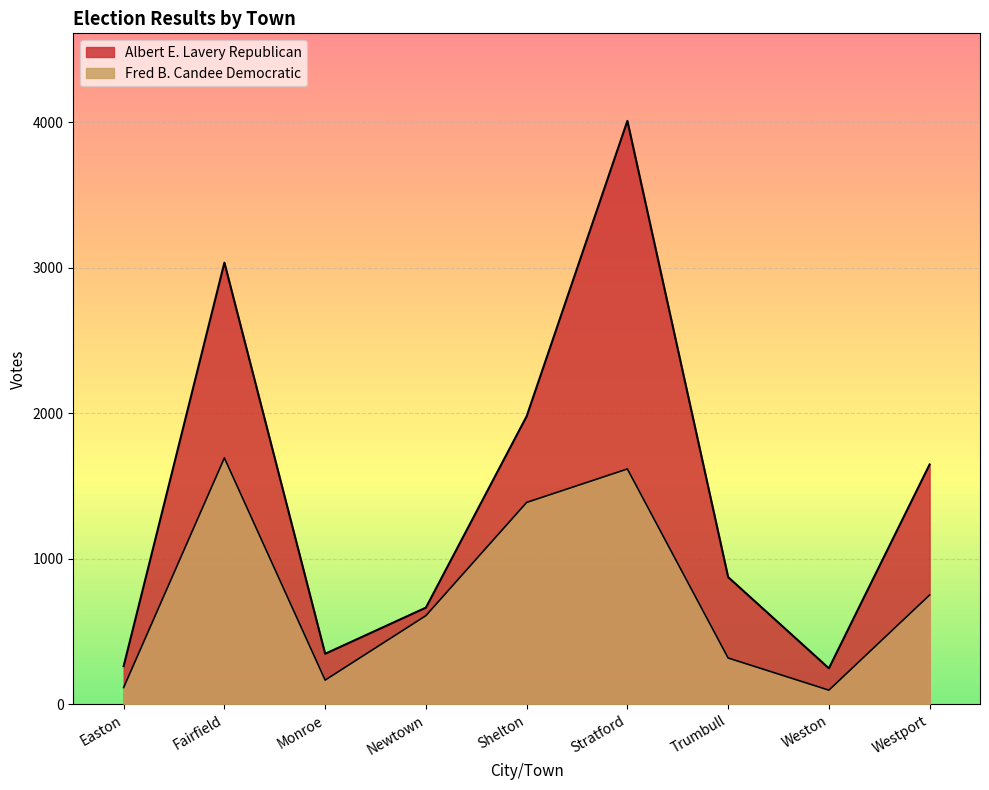

What is the approximate value of Fred B. Candee Democratic at Newtown, to the nearest 100?

600